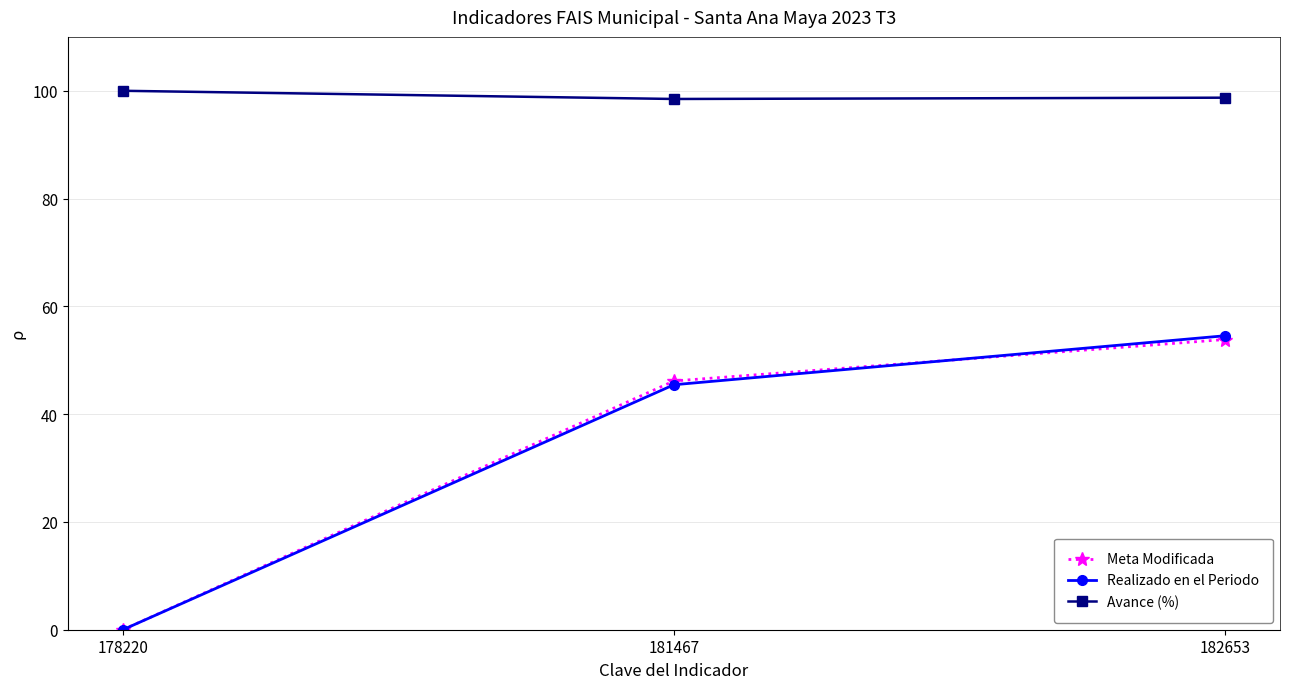

How many values in Realizado en el Periodo are above zero?

2